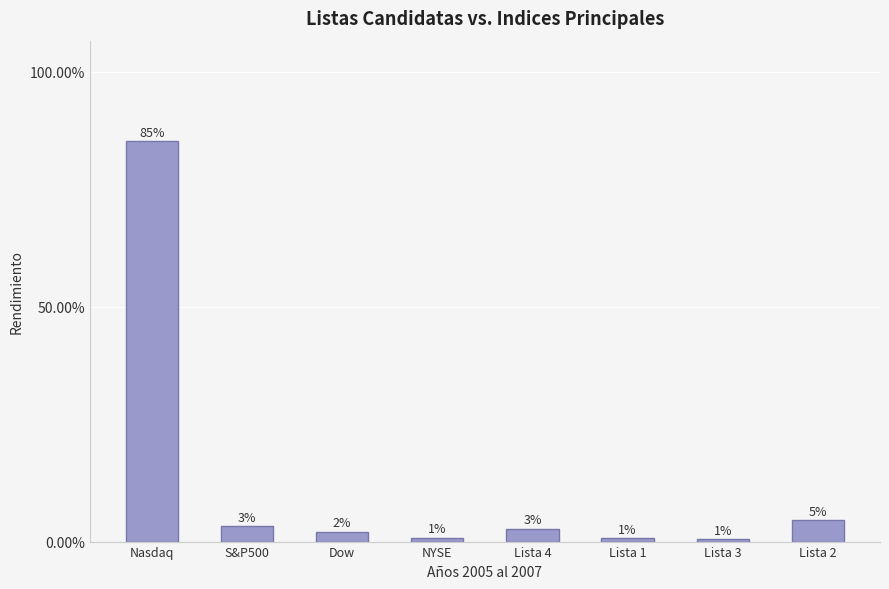

What is the label of the 6th bar from the left?

Lista 1